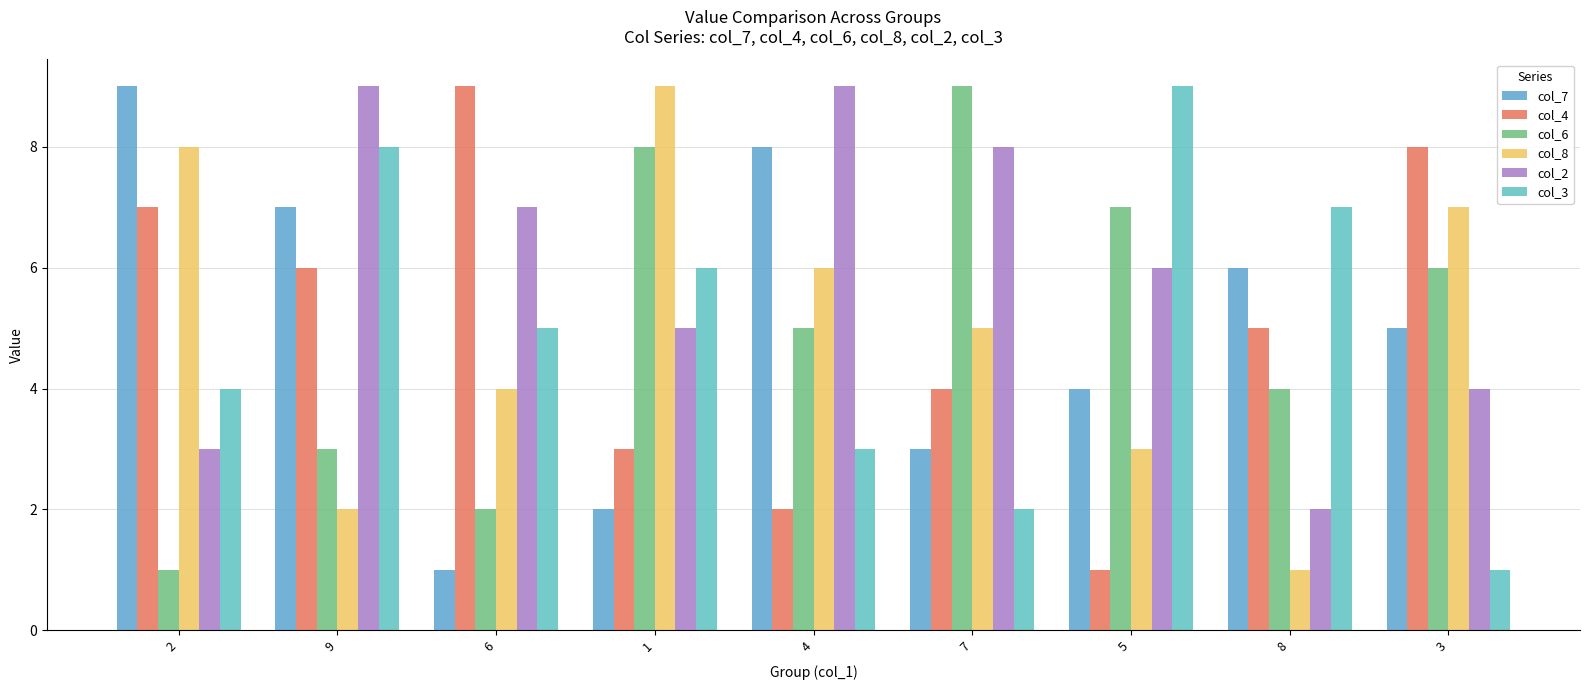

What is the difference between the maximum and minimum values in the col_7 series?

8